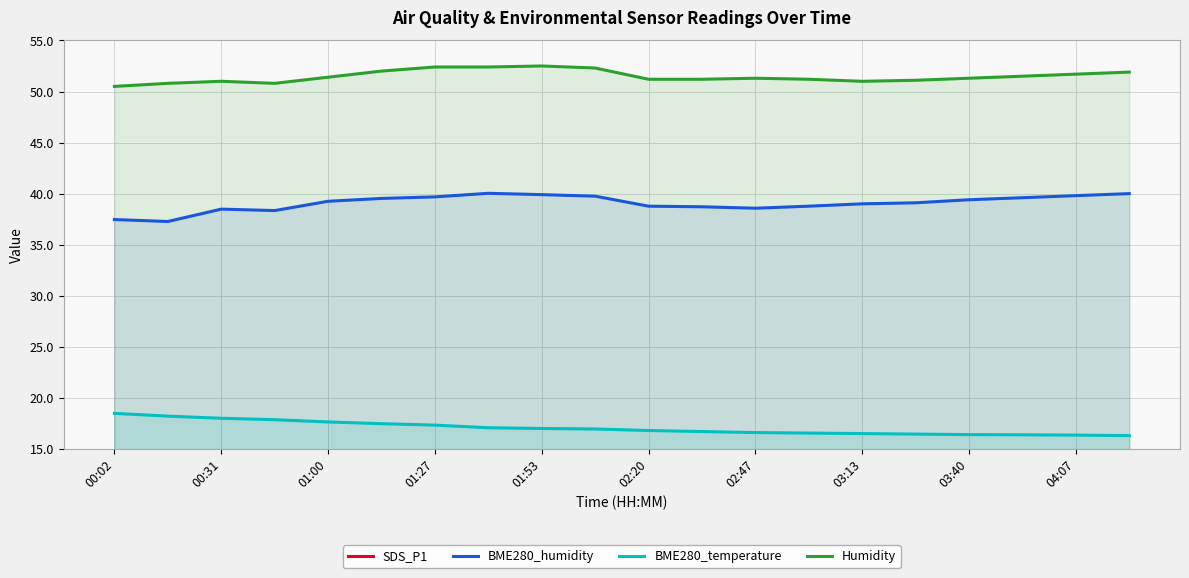

What is the difference between the maximum and minimum values in the Humidity series?

2.0